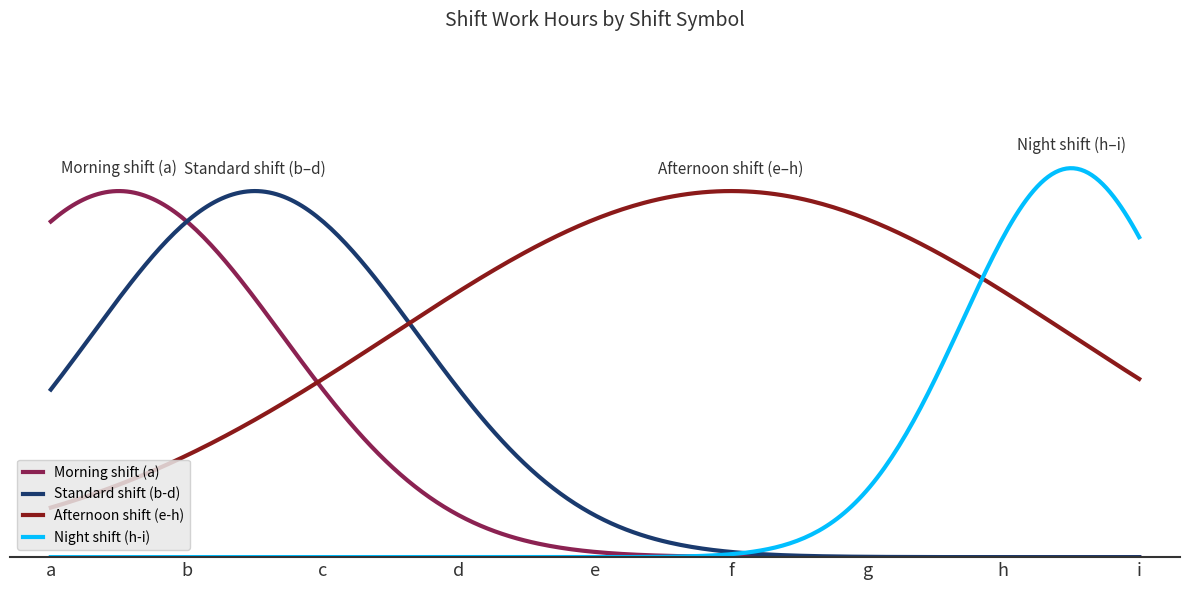

What is the maximum value shown in the chart?

8.5